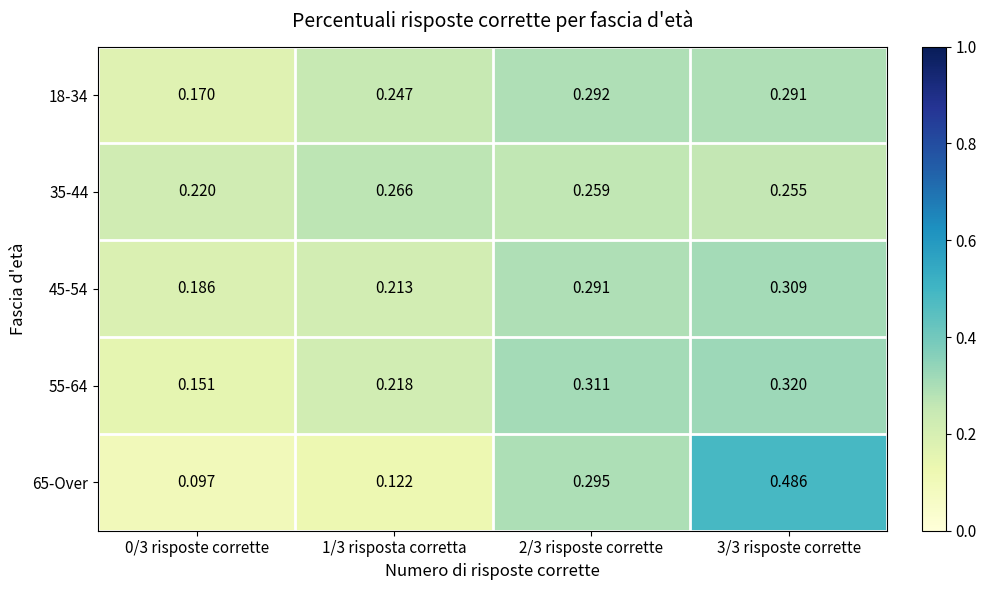

Is the value of 35-44 at 1/3 risposta corretta greater than the value of 45-54 at 1/3 risposta corretta?

Yes